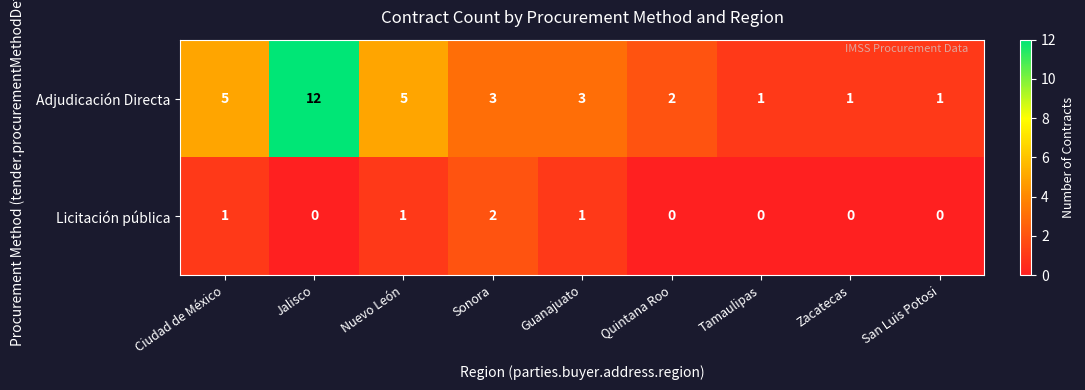

Is it true that Adjudicación Directa equals 3 at Guanajuato?

True